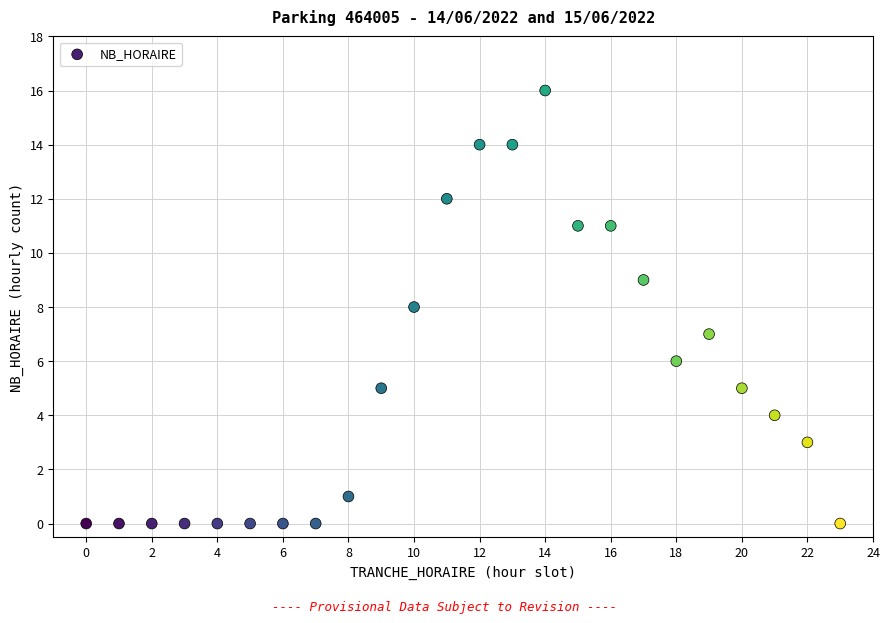

What is the range of Y values (max minus min)?

16